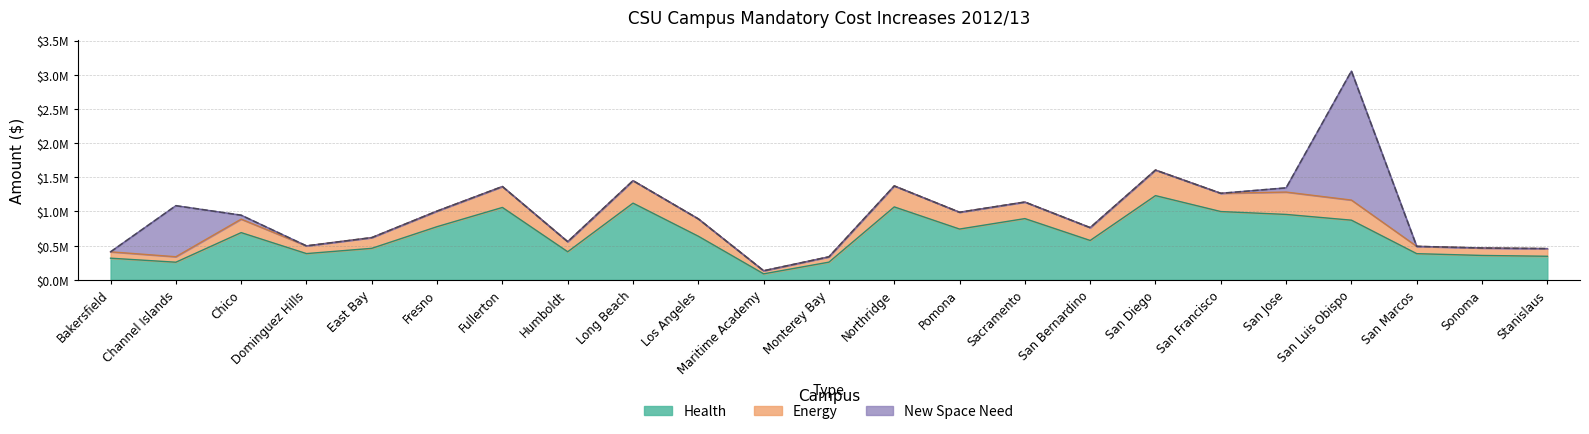

How many interior local valleys does the Total Mandatory Cost Increases series have?

6